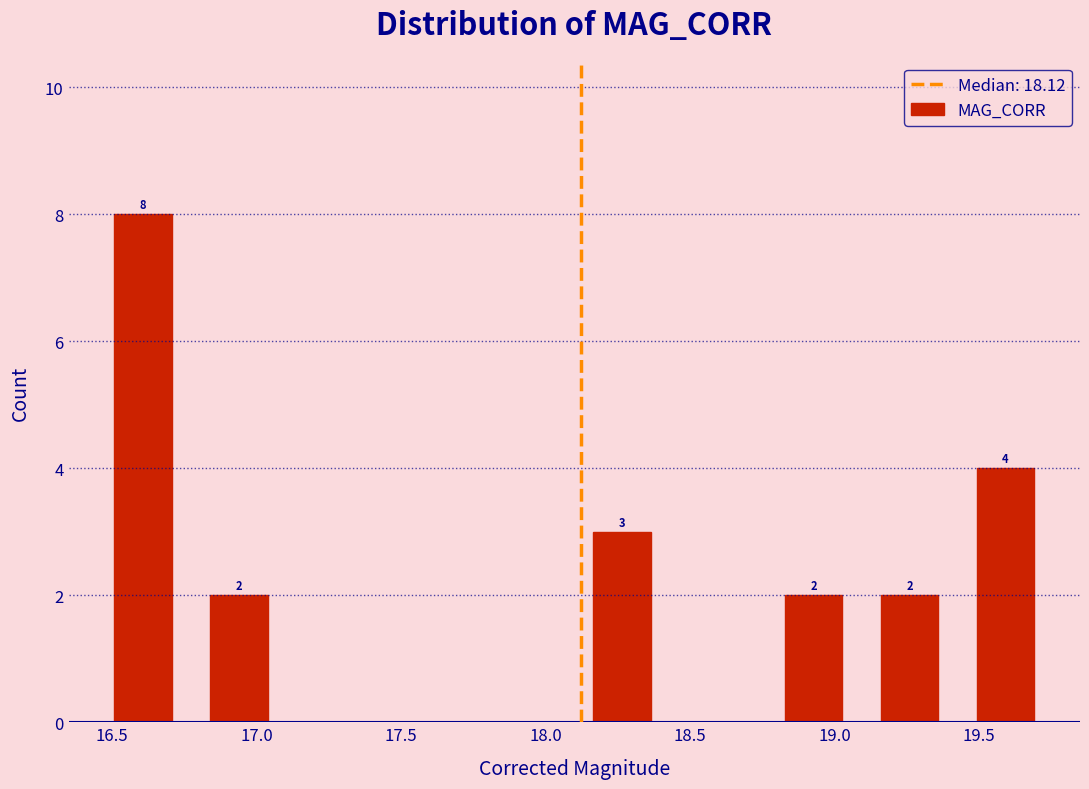

Which range on the x-axis has the tallest bar?

16.45 to 16.75